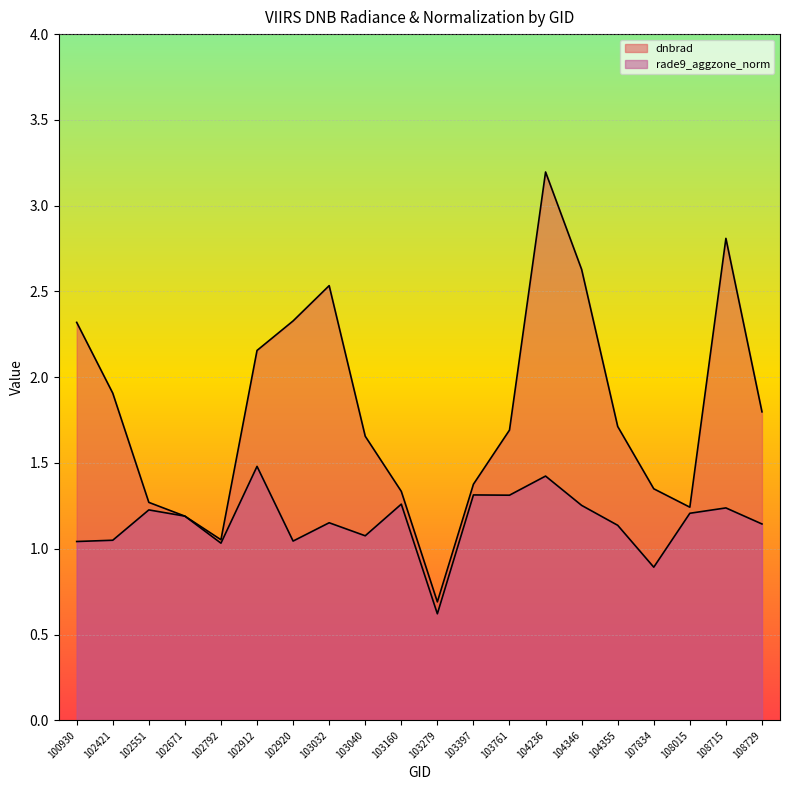

True or false: rade9_aggzone_norm and dnbrad intersect in this chart.

False